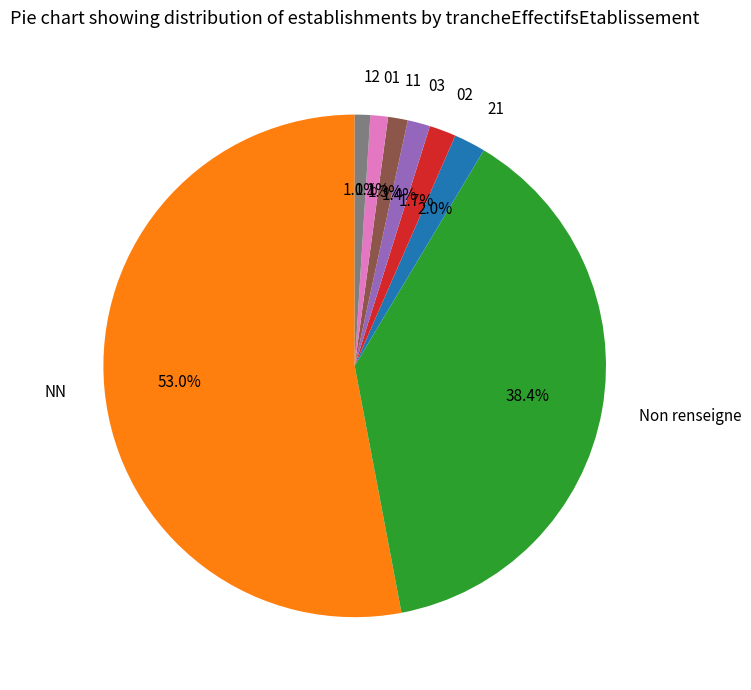

Is the sum of 11 and 12 greater than half?

No